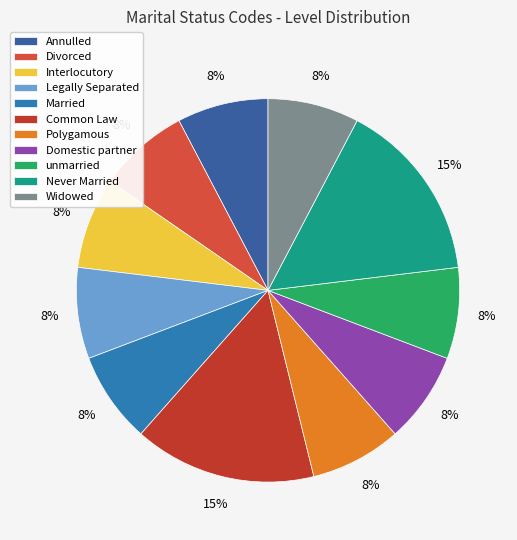

Count the number of slices in the pie.

11